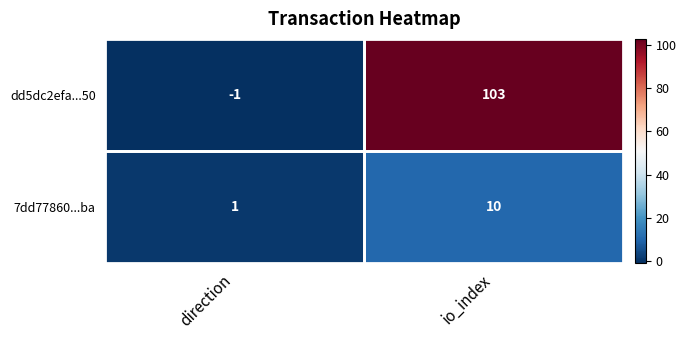

What is the difference between the highest and lowest values at io_index?

93